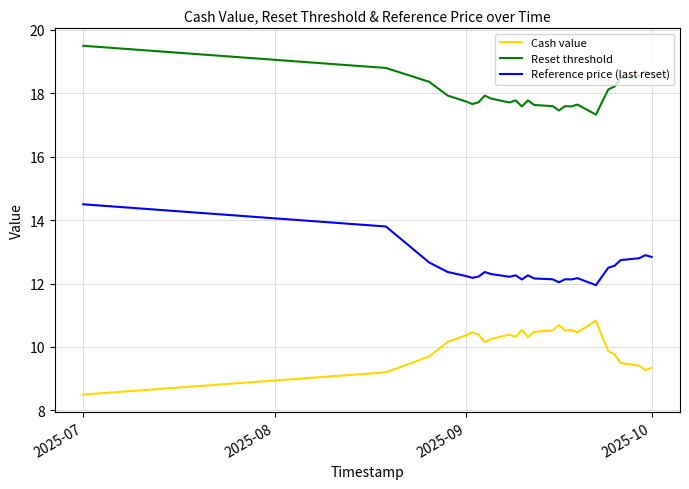

List the series in order of their peak value, highest first.

Reset threshold, Reference price (last reset), Cash value